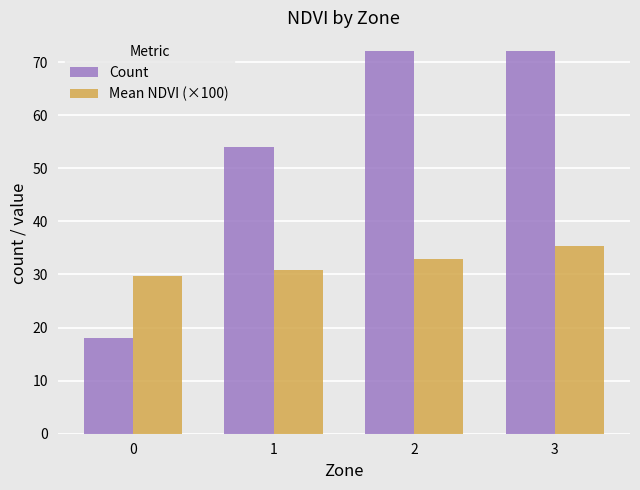

At which label does Mean NDVI (×100) reach its peak?

3